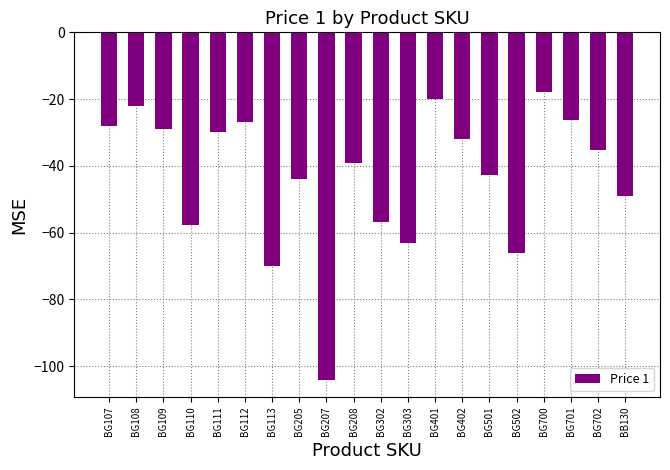

Which label corresponds to the smallest value in the chart?

BG207